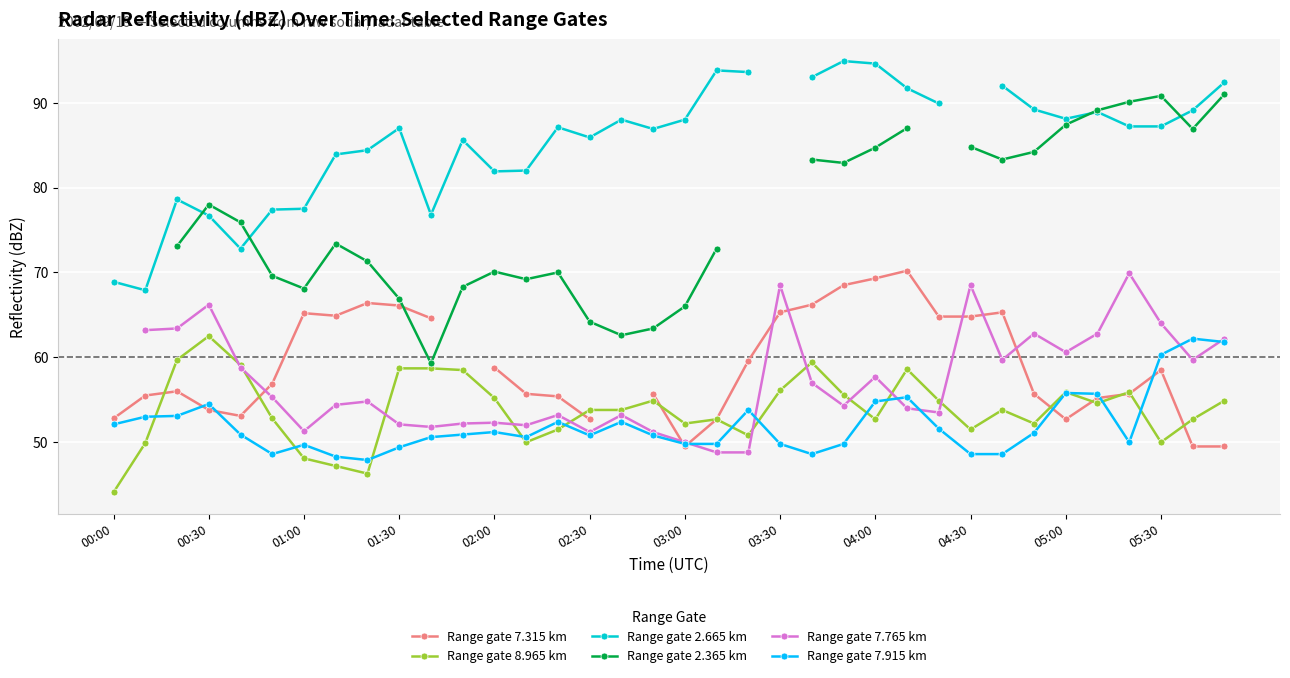

The value of Range gate 7.915 km at 20 is 53.8. True or false?

True